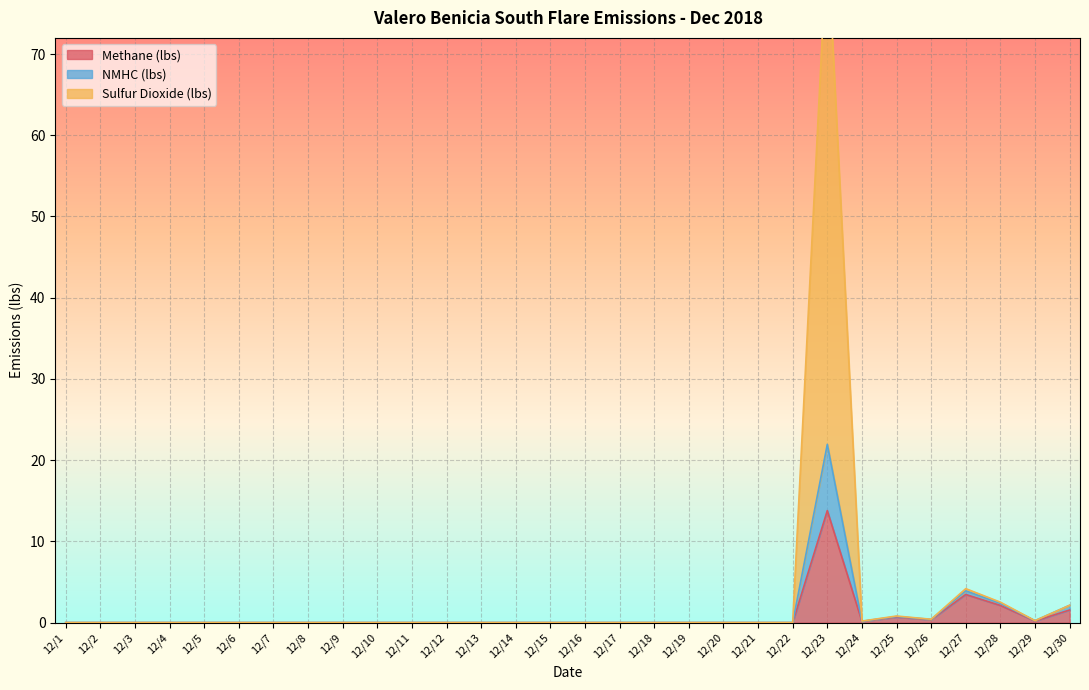

Is it true that Methane (lbs) equals 0.4 at 12/26?

True